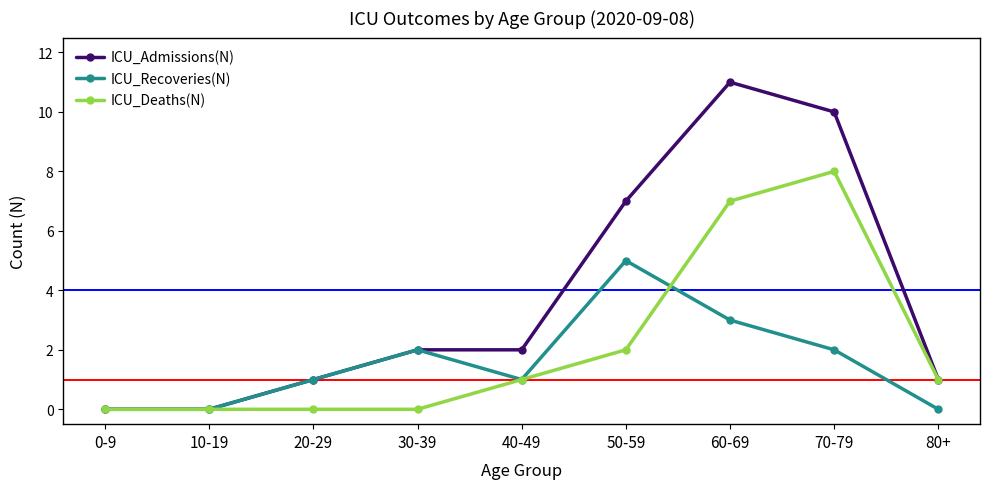

How many ICU_Recoveries(N) values are between 0 and 2?

7